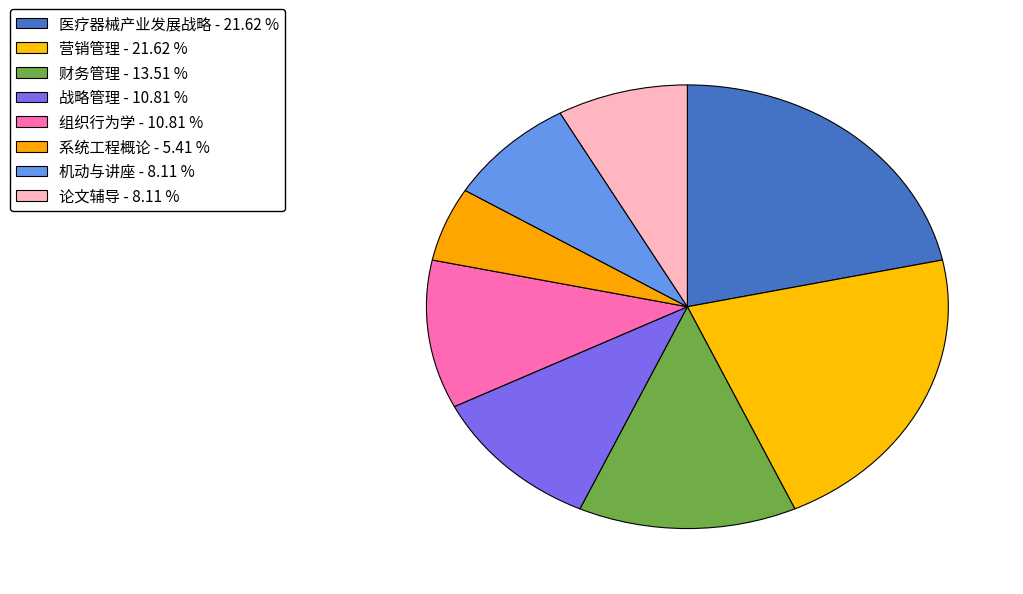

Count the number of slices in the pie.

8